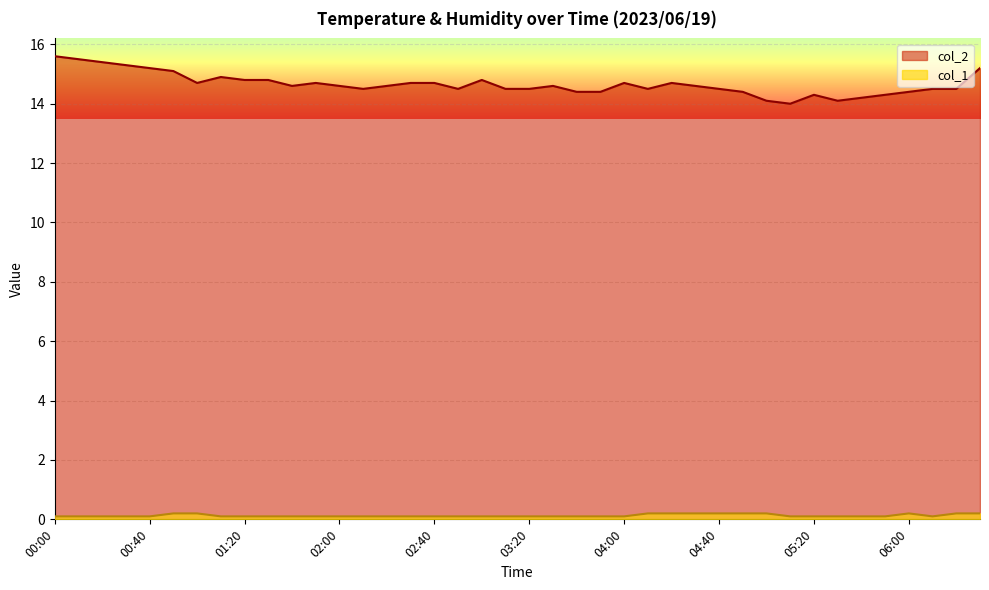

Reading left to right, what are all the values shown in this chart?

col_2: 15.6	15.5	15.4	15.3	15.2	15.1	14.7	14.9	14.8	14.8	14.6	14.7	14.6	14.5	14.6	14.7	14.7	14.5	14.8	14.5	14.5	14.6	14.4	14.4	14.7	14.5	14.7	14.6	14.5	14.4	14.1	14.0	14.3	14.1	14.2	14.3	14.4	14.5	14.5	15.2
col_1: 0.1	0.1	0.1	0.1	0.1	0.2	0.2	0.1	0.1	0.1	0.1	0.1	0.1	0.1	0.1	0.1	0.1	0.1	0.1	0.1	0.1	0.1	0.1	0.1	0.1	0.2	0.2	0.2	0.2	0.2	0.2	0.1	0.1	0.1	0.1	0.1	0.2	0.1	0.2	0.2